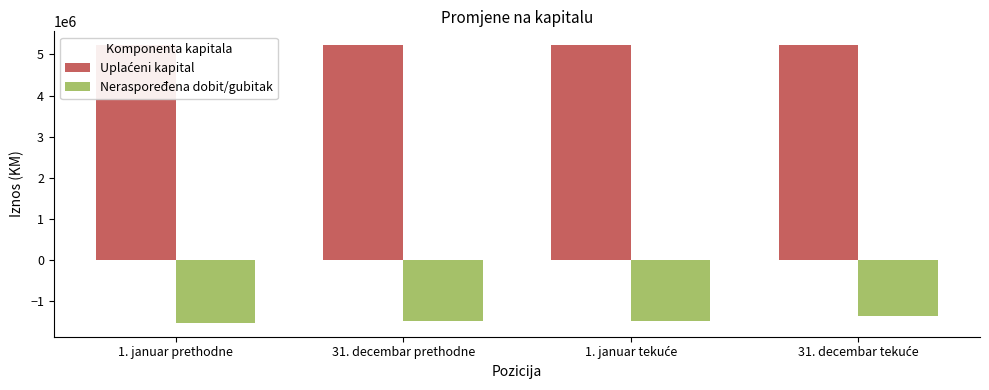

What is the sum of all Uplaćeni kapital values?

20903348.4